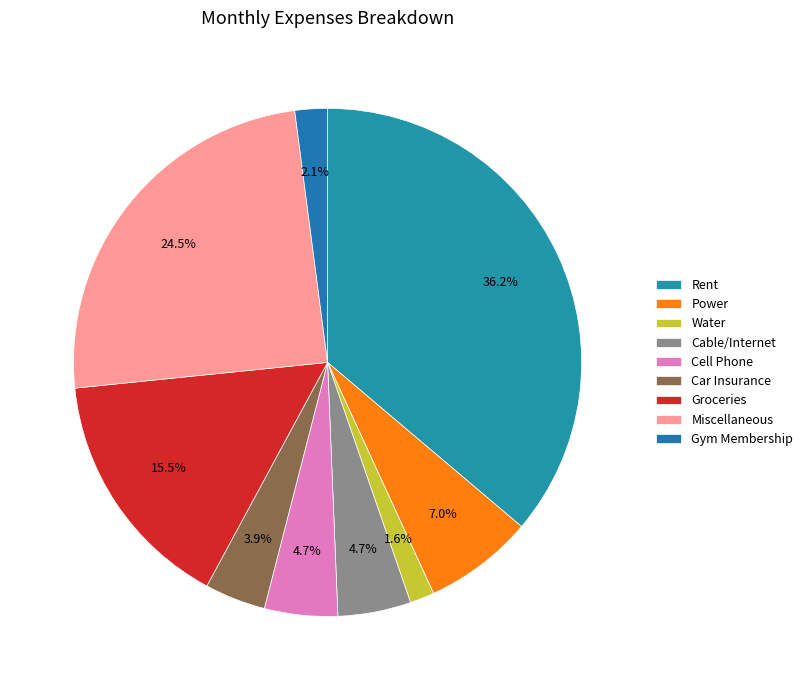

Is Power the majority of the pie?

No